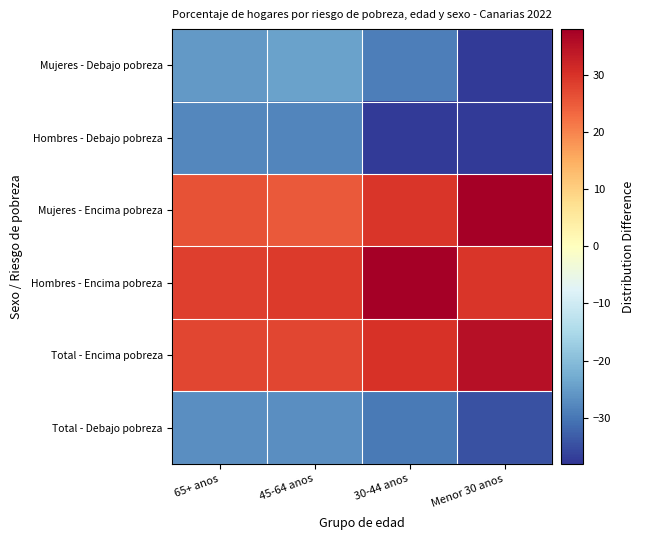

At which category is the sum across all series the highest?

65+ anos